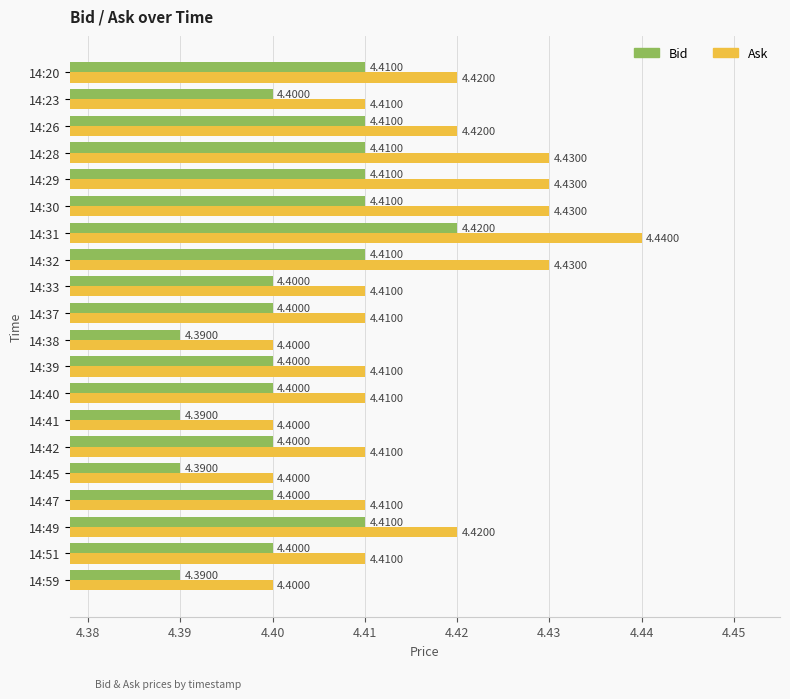

Which series has the largest range (max minus min)?

Ask